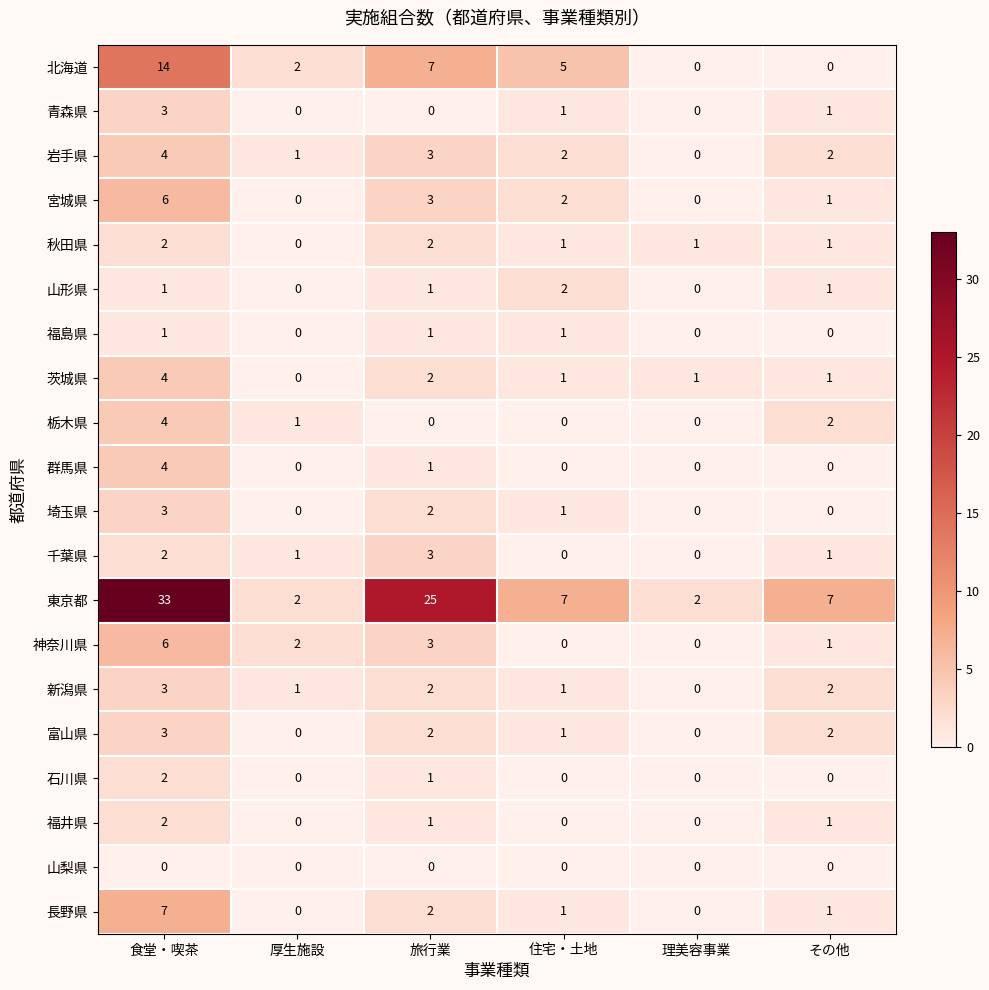

Is it true that 山形県 equals 1 at 食堂・喫茶?

True